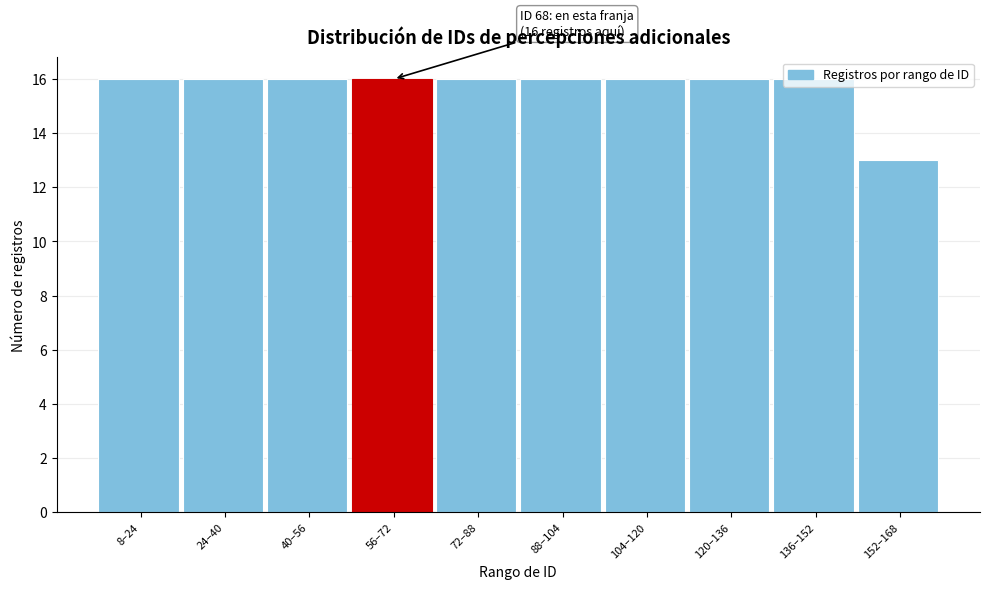

What is the sum of all values?

157